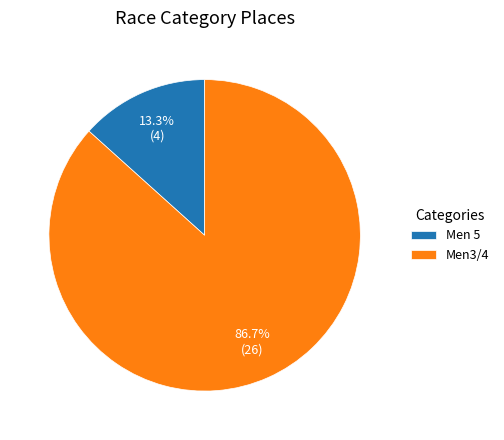

Which has a higher value, Men3/4 or Men 5?

Men3/4